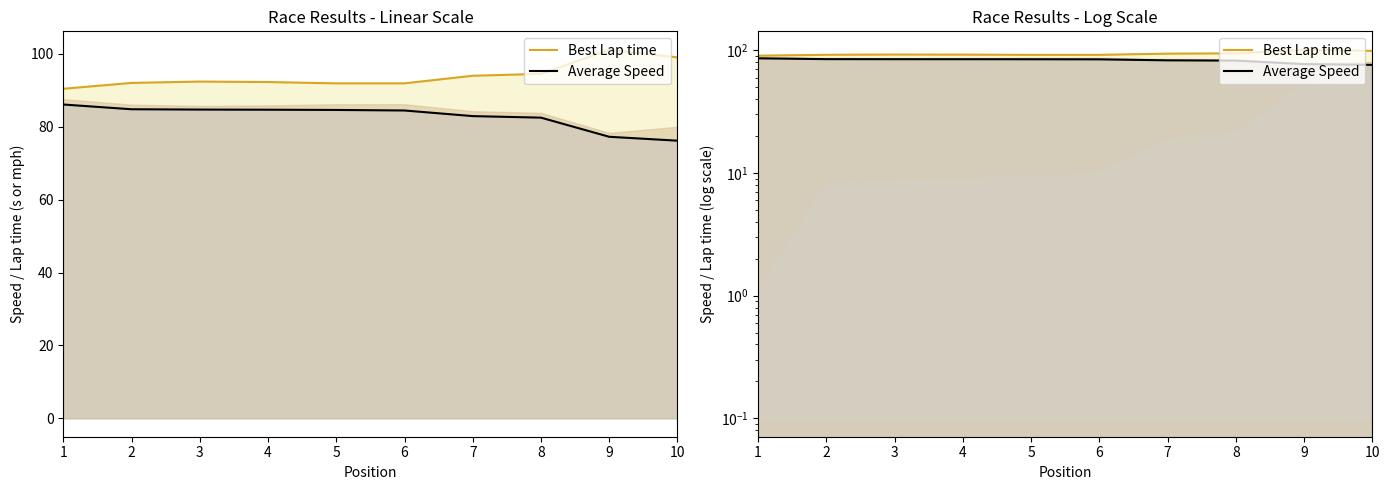

What are all the series names shown in the legend?

Best Lap time, Average Speed